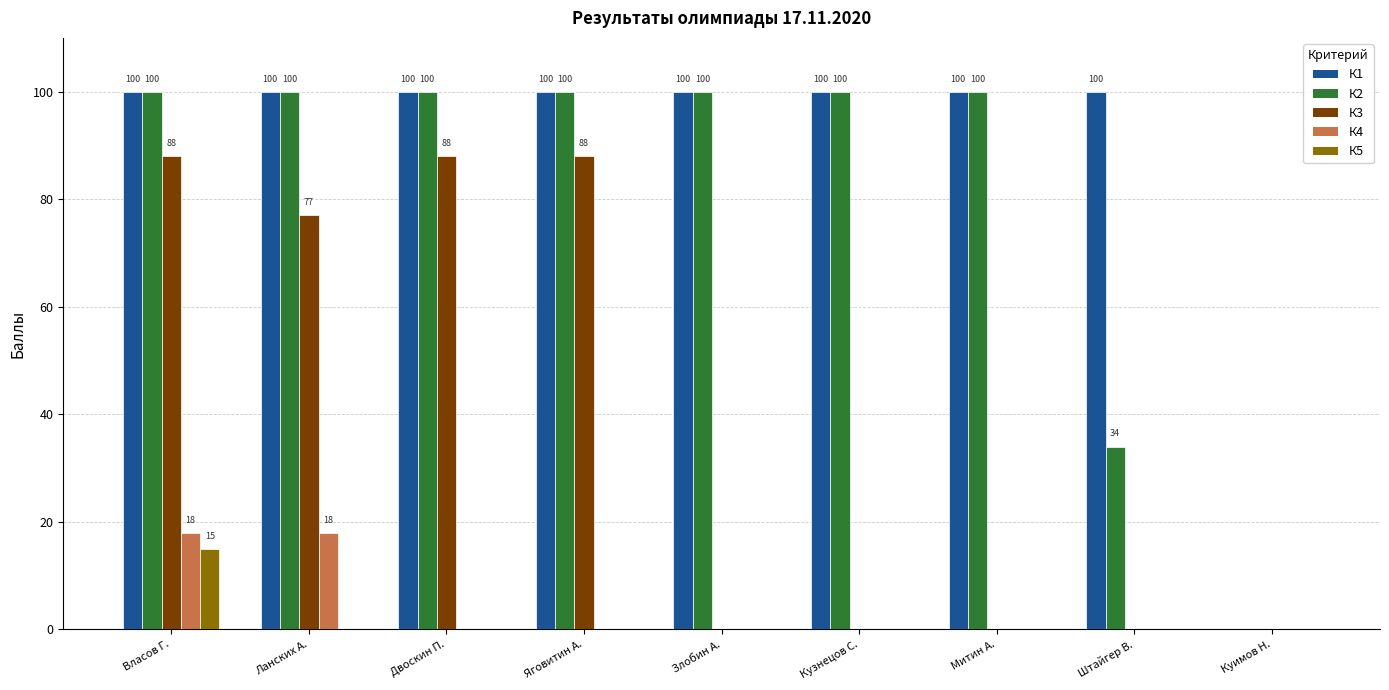

Between Власов Г. and Двоскин П., which series saw the biggest shift?

К4